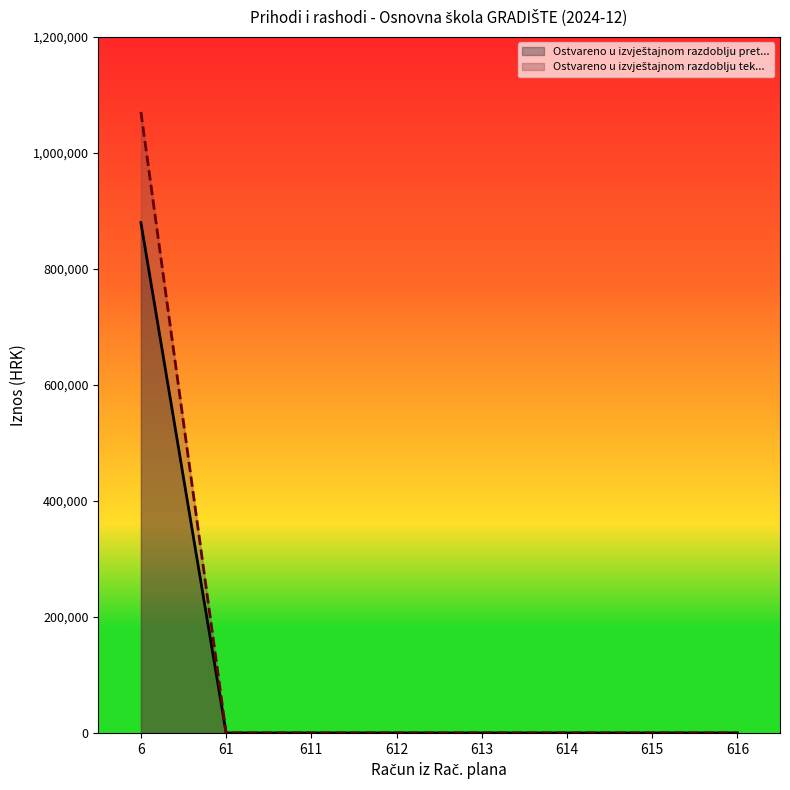

Which series changed the most between 6 and 612?

Ostvareno u izvještajnom razdoblju tek...